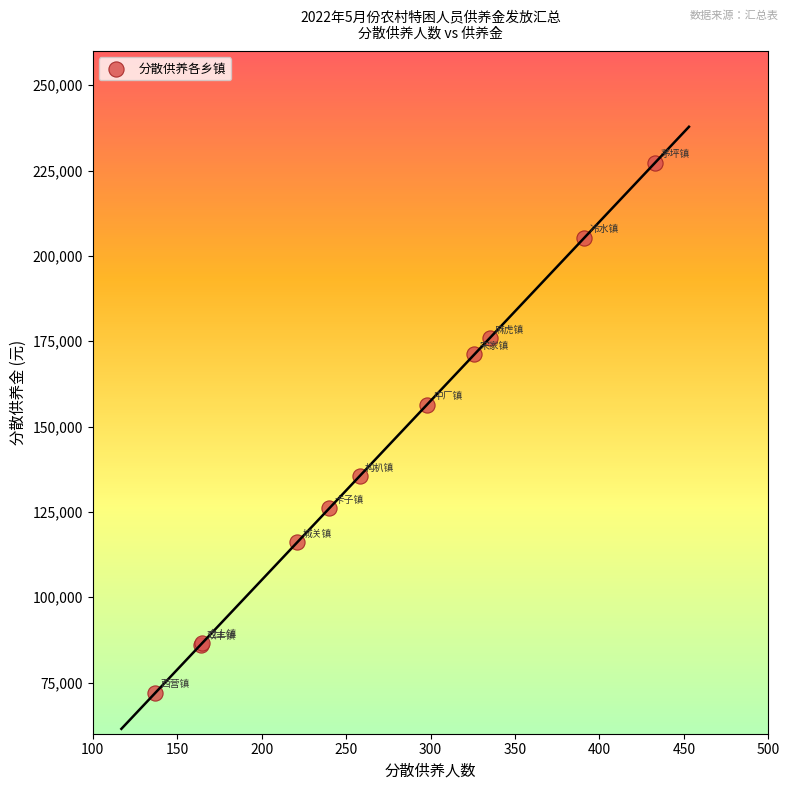

What Y value in the scatter plot is closest to 149625?

156450